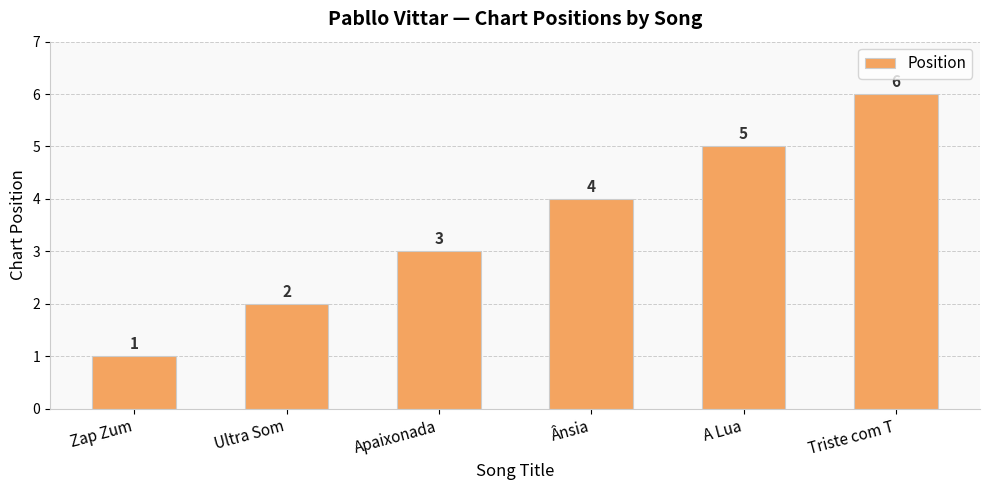

What is the label of the 6th bar from the right?

Zap Zum